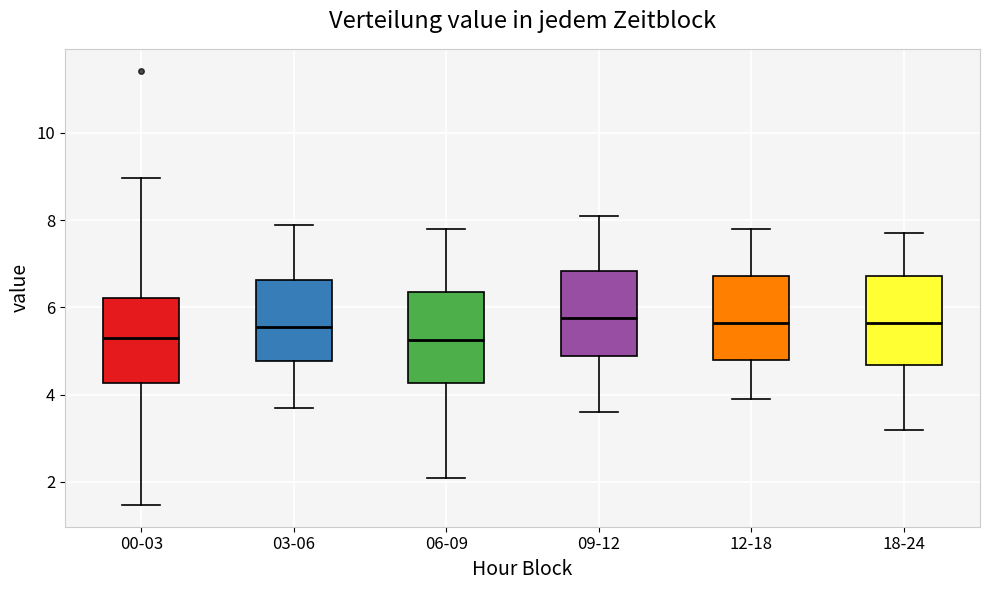

Where does the median line of the box for 00-03 sit on the y-axis? The values are not printed on the chart, so give them approximately, as read against the axis.

5.4